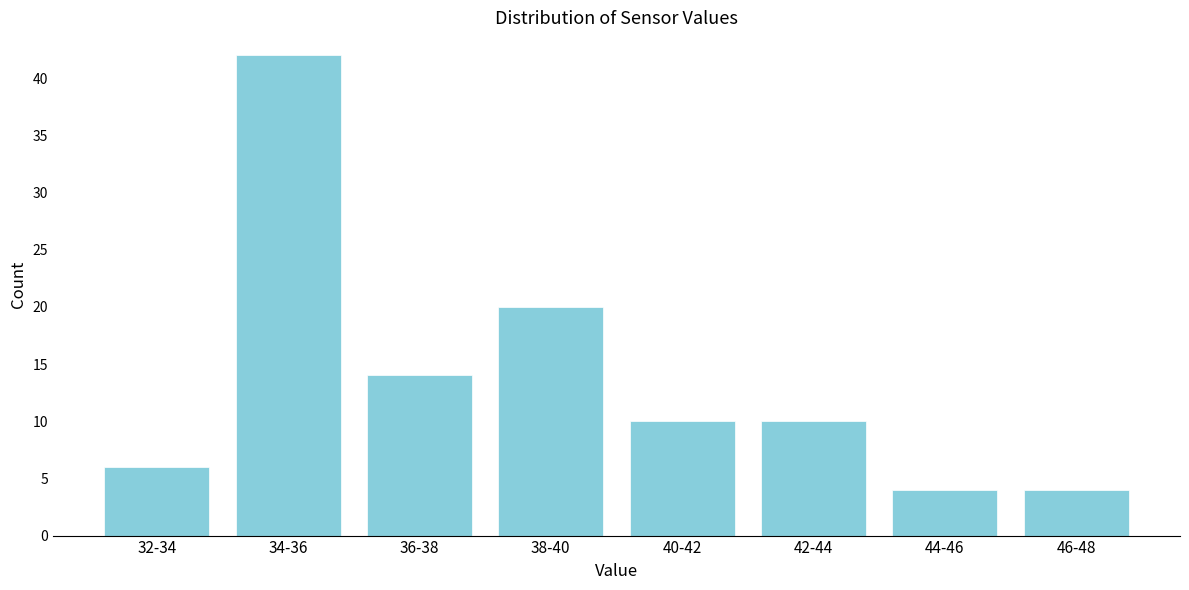

Reading left to right, extract all data points from this chart.

32-34=6	34-36=42	36-38=14	38-40=20	40-42=10	42-44=10	44-46=4	46-48=4